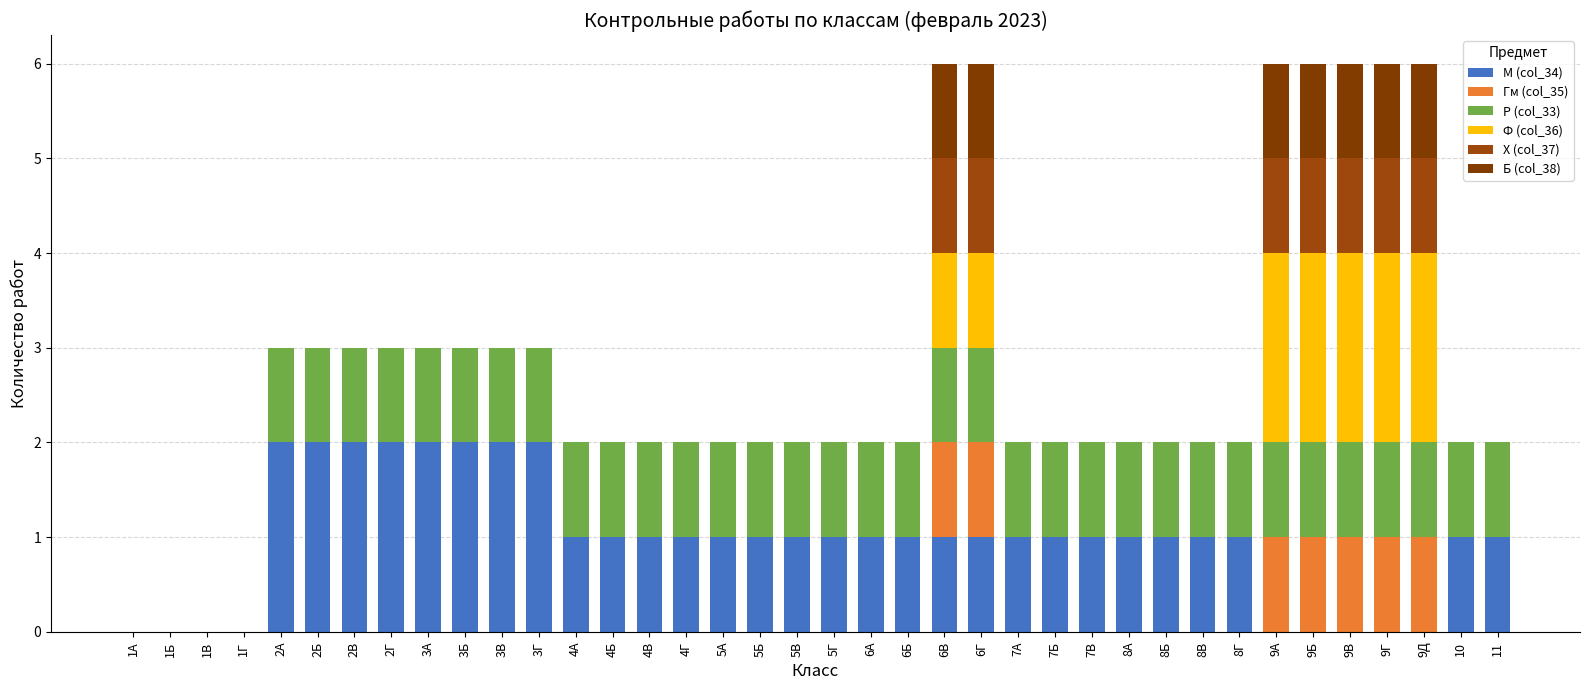

Which has a higher value, 3Б or 5Б?

3Б